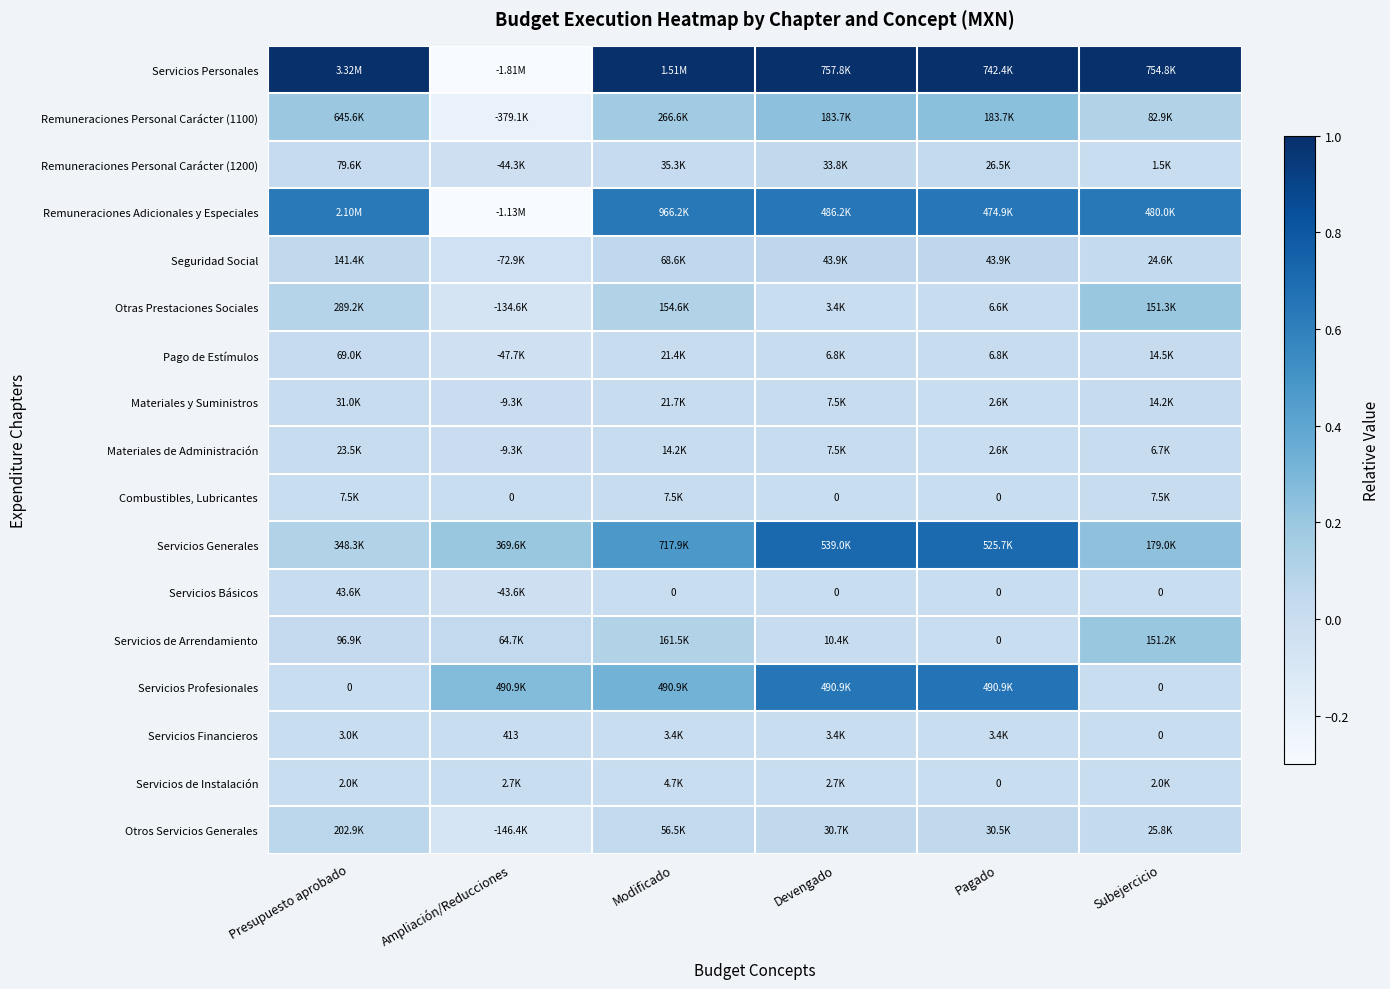

At which category does the chart reach its minimum across all series?

Ampliación/Reducciones